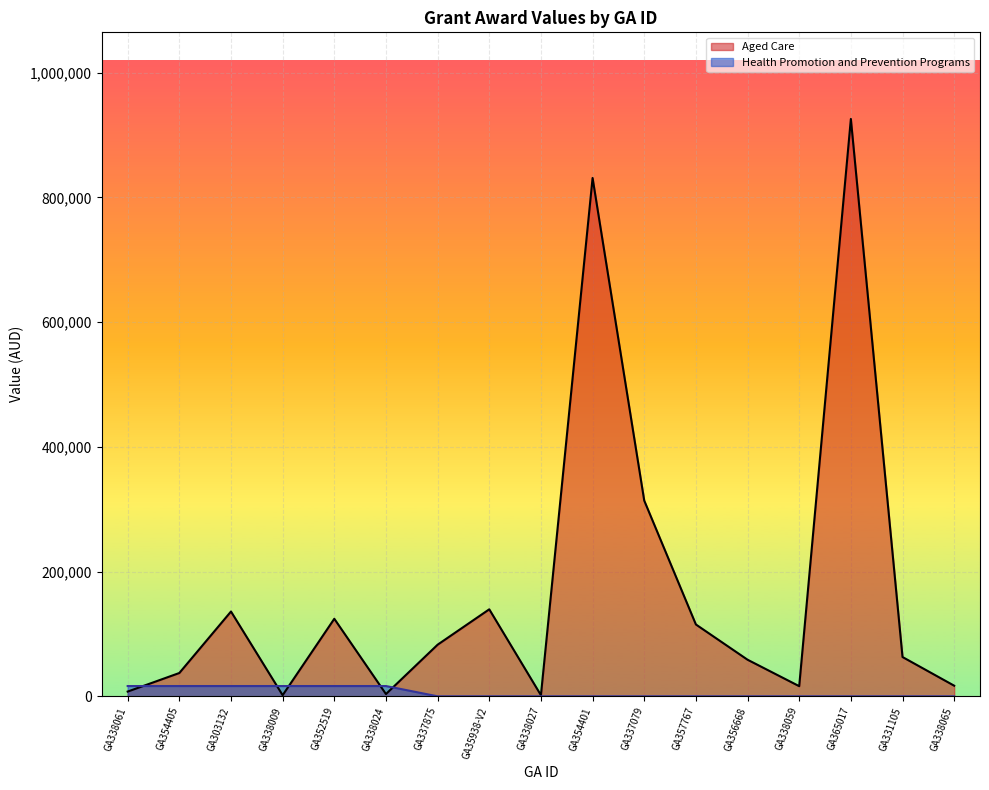

What is the average value of the Aged Care series?

169181.7